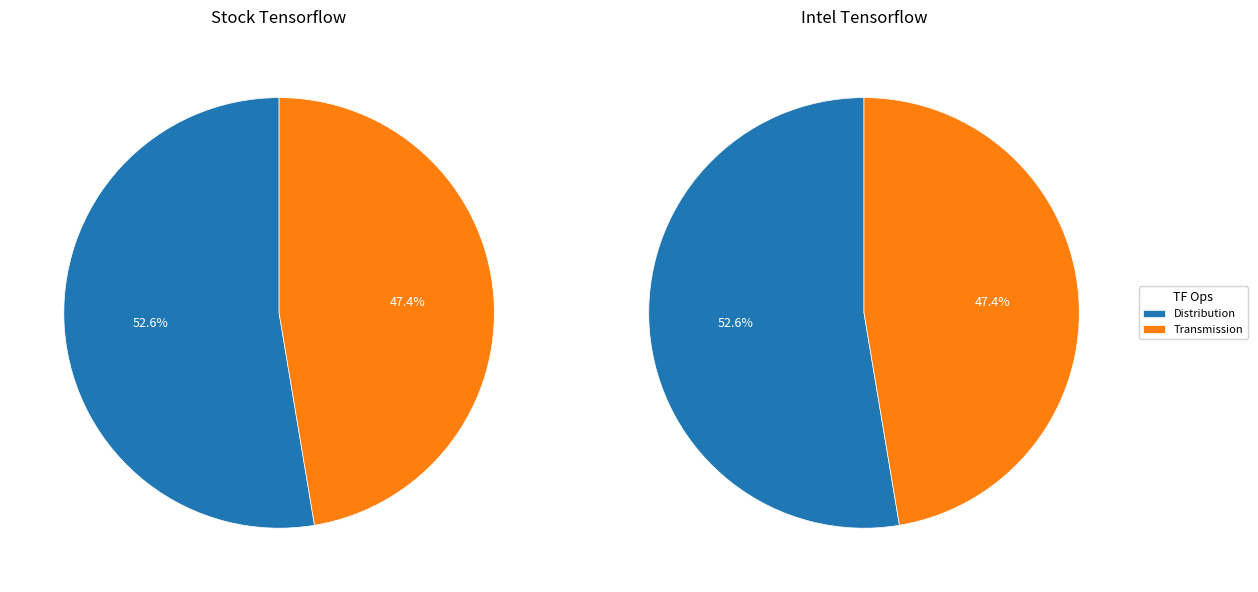

What is the majority slice?

Distribution